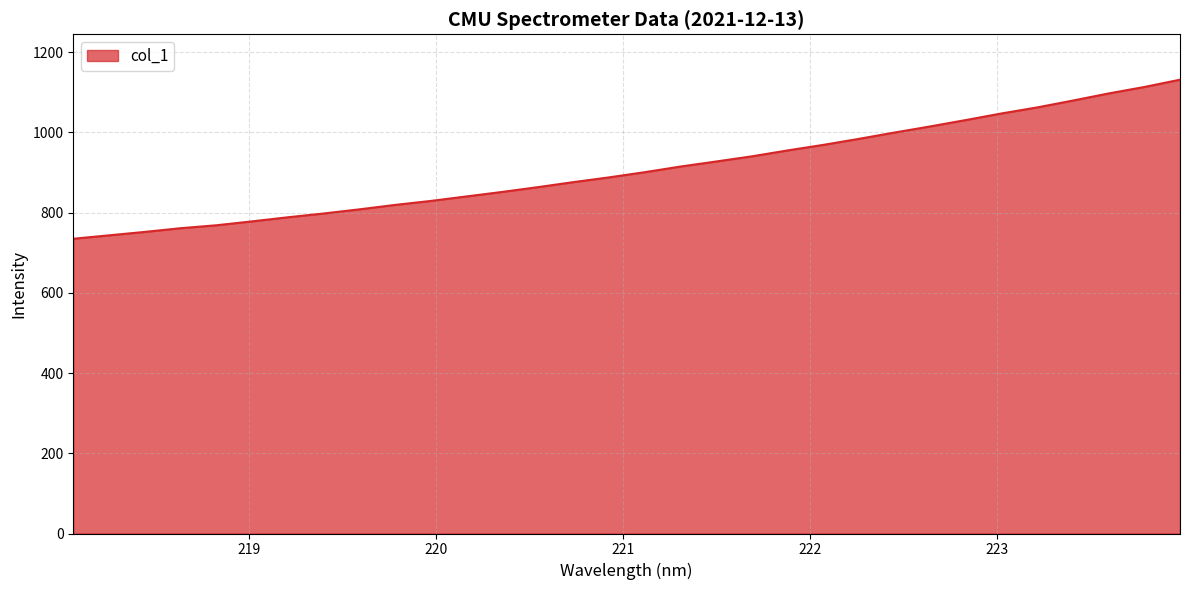

What is the minimum value shown in the chart?

734.8